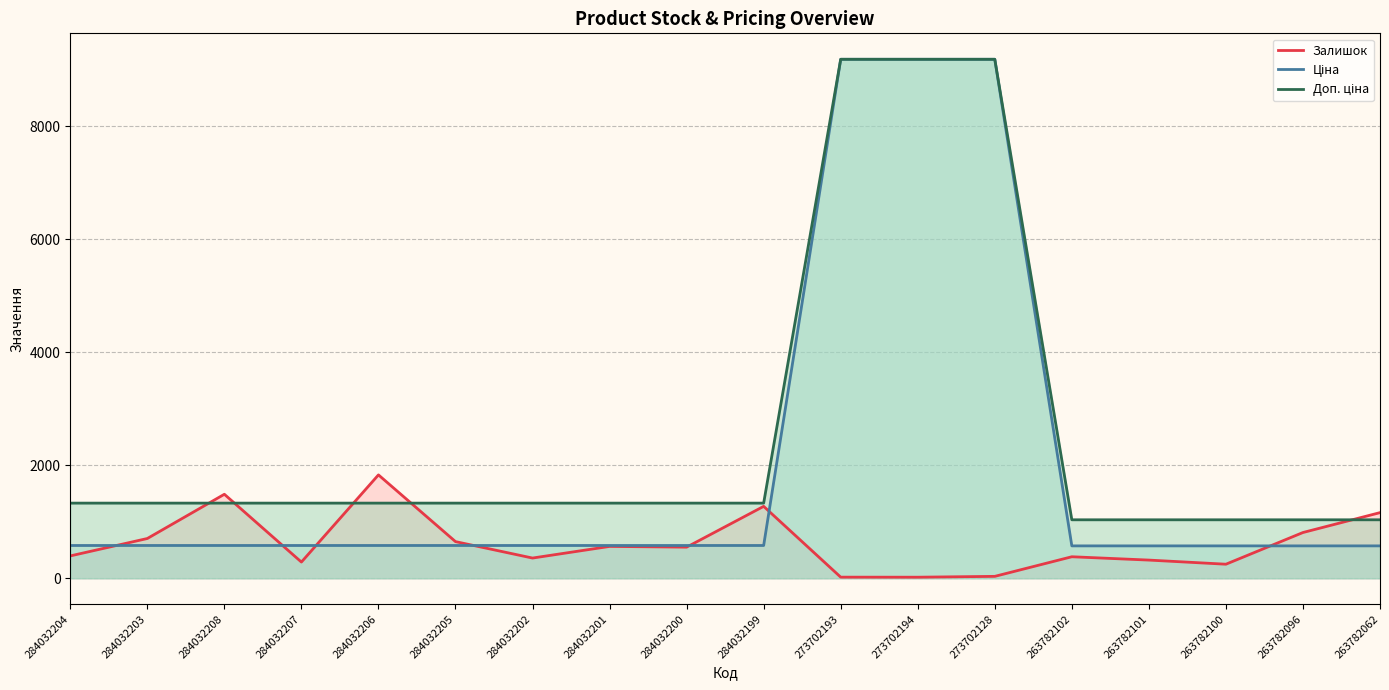

What is the label of the 15th point from the right?

284032207